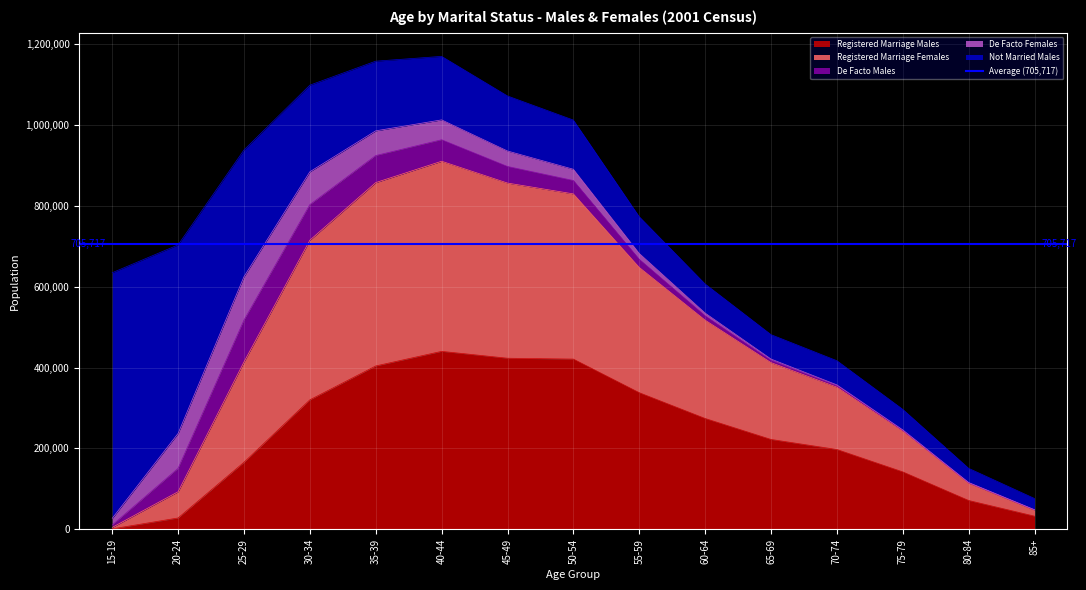

What is the label of the 2nd point from the right?

80-84